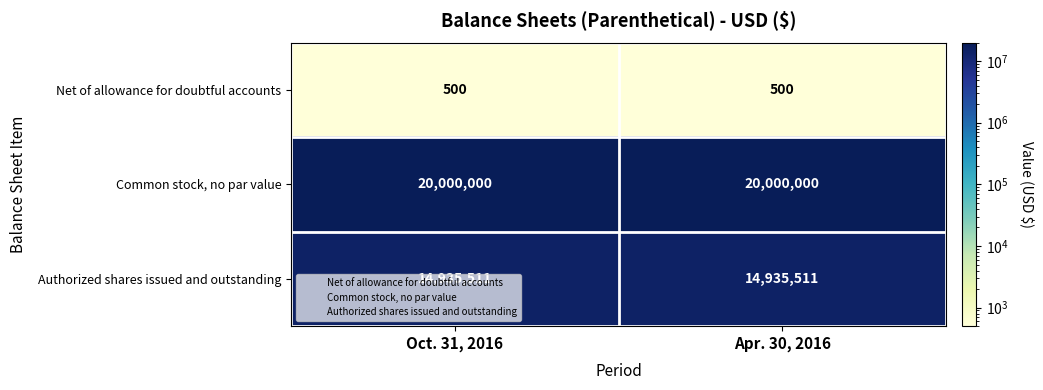

List the series in order of their peak value, highest first.

Common stock, no par value, Authorized shares issued and outstanding, Net of allowance for doubtful accounts